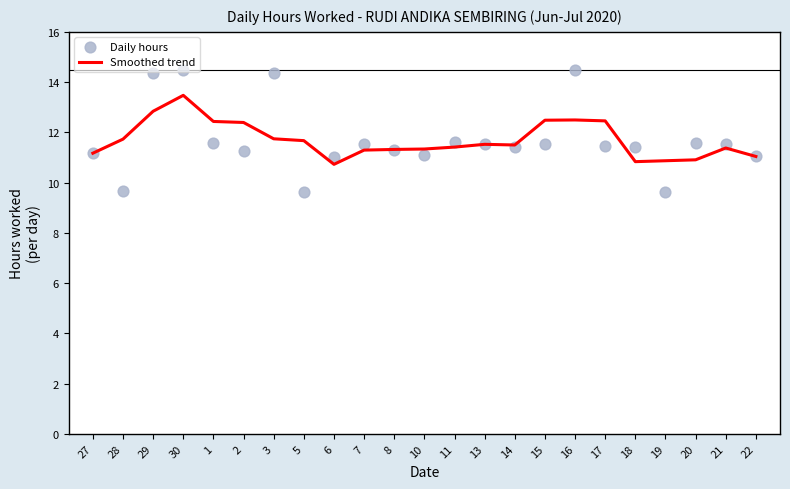

Is the value of Smoothed trend at 14 greater than the value of Daily hours at 22?

Yes